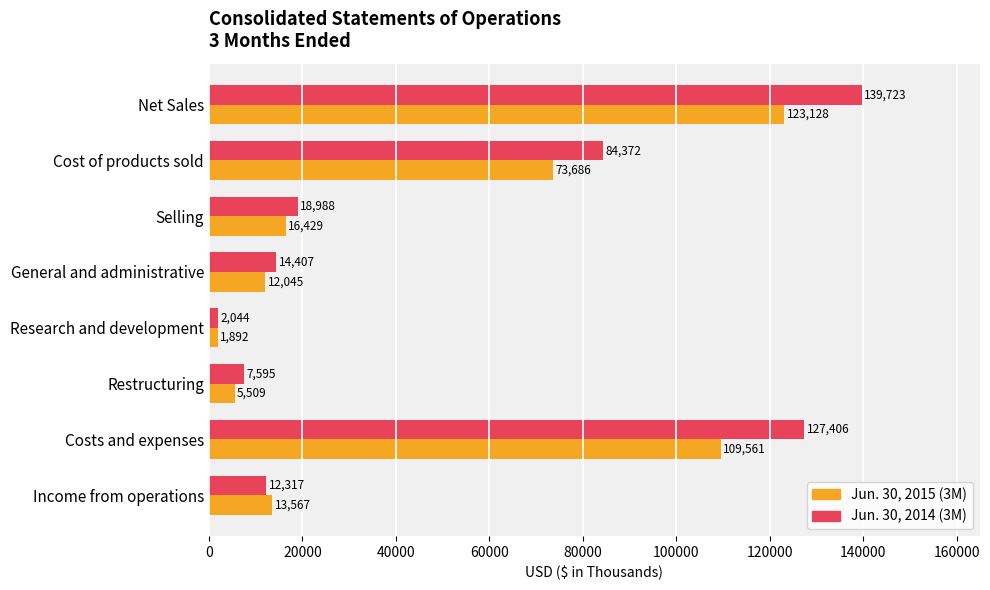

How many distinct data groups are displayed?

2